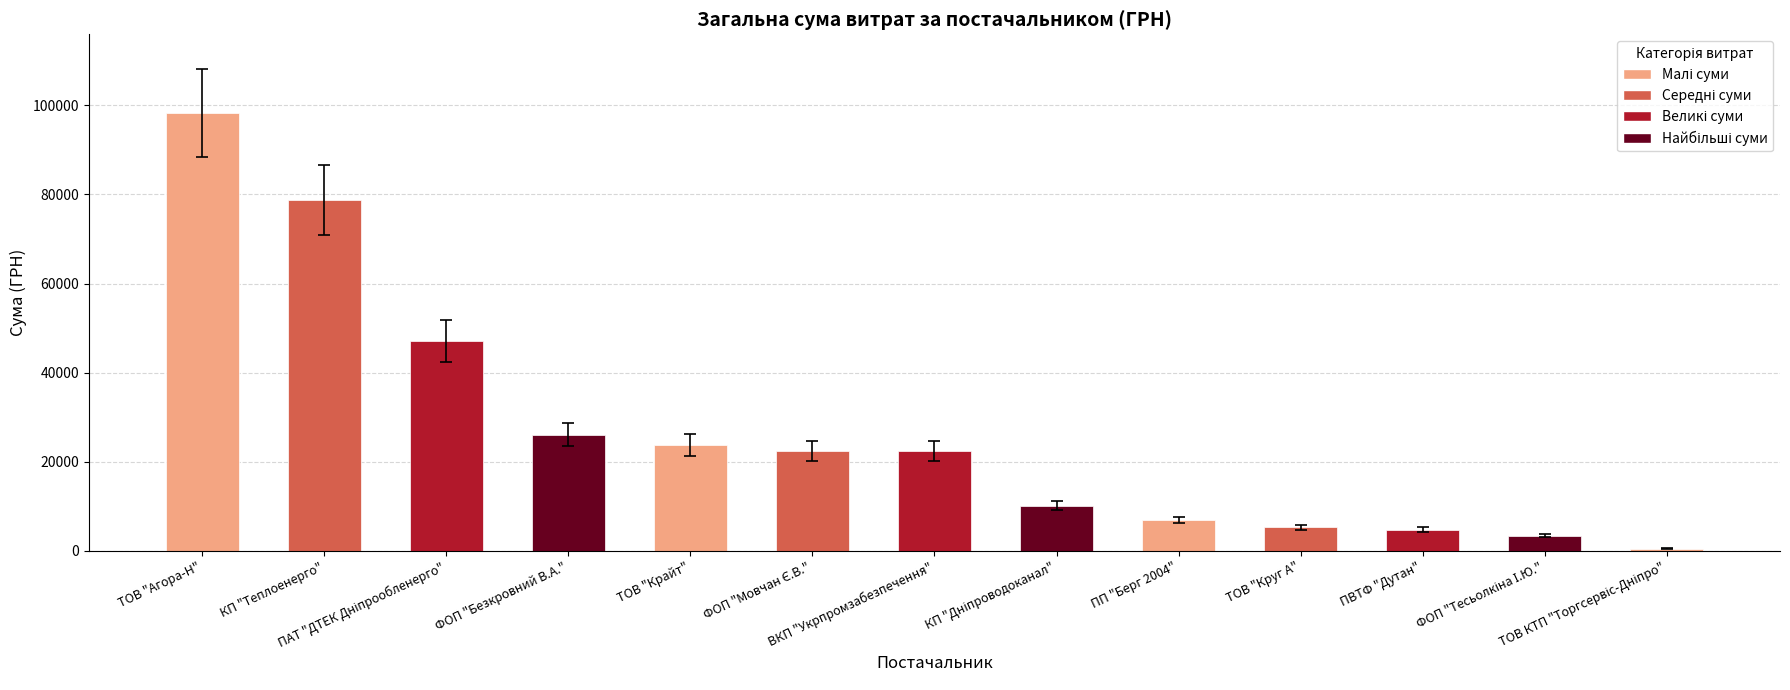

Which category has the highest value across all series?

ТОВ "Агора-Н"